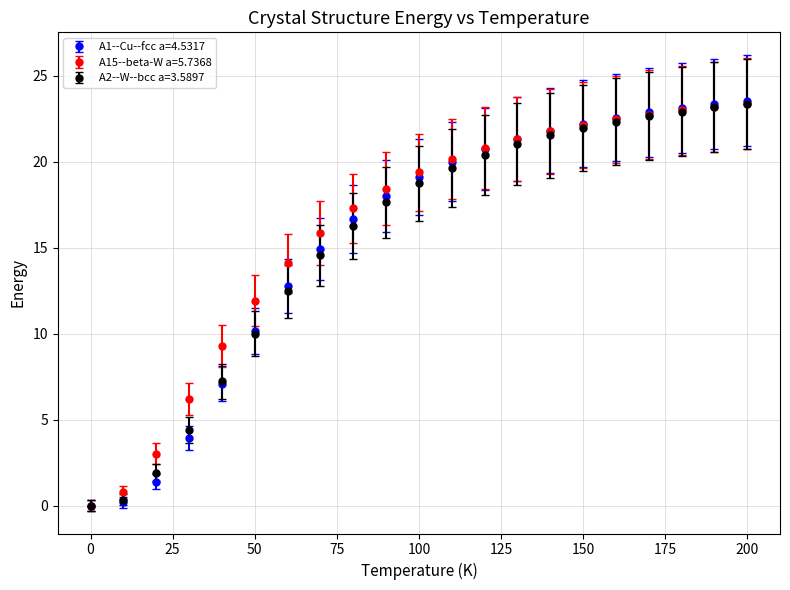

Which series has the largest range (max minus min)?

A1--Cu--fcc a=4.5317